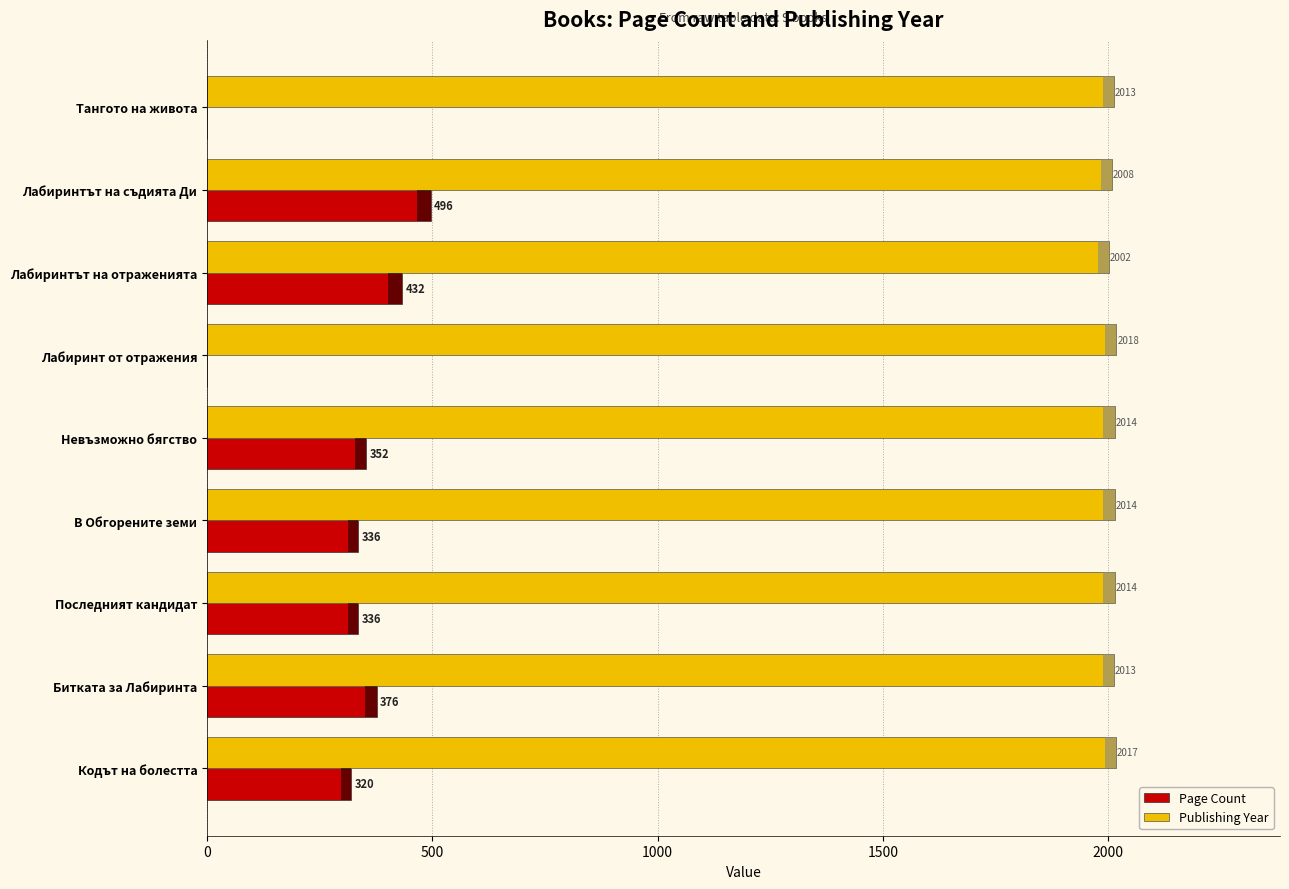

At which category is the sum across all series the highest?

Лабиринтът на съдията Ди